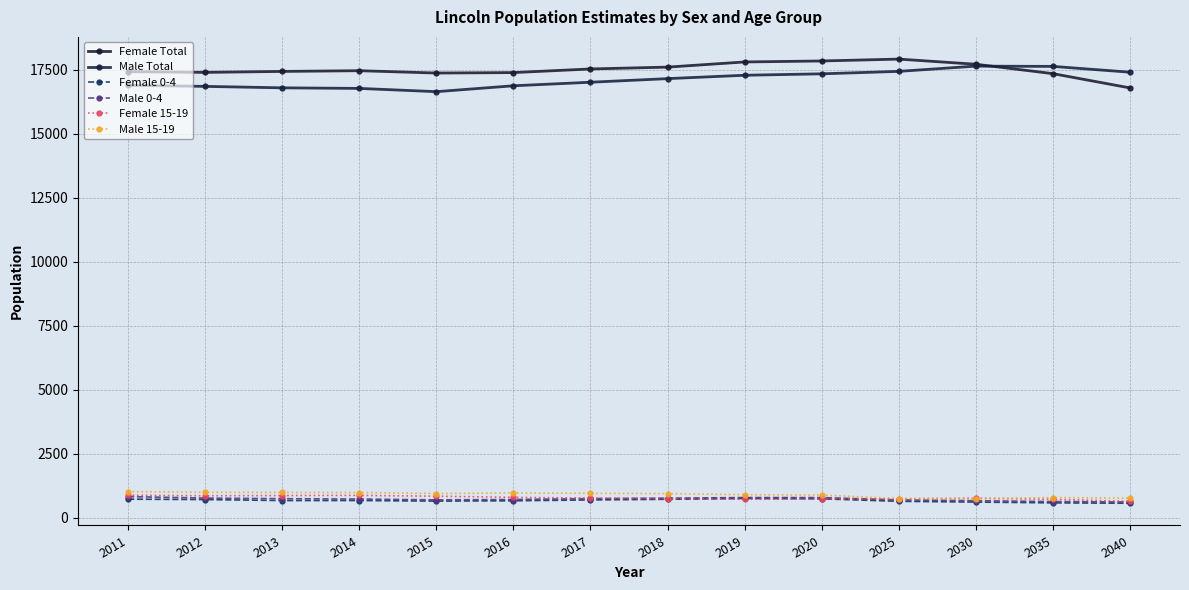

Is it true that Male 15-19 equals 985.1 at 2013?

True